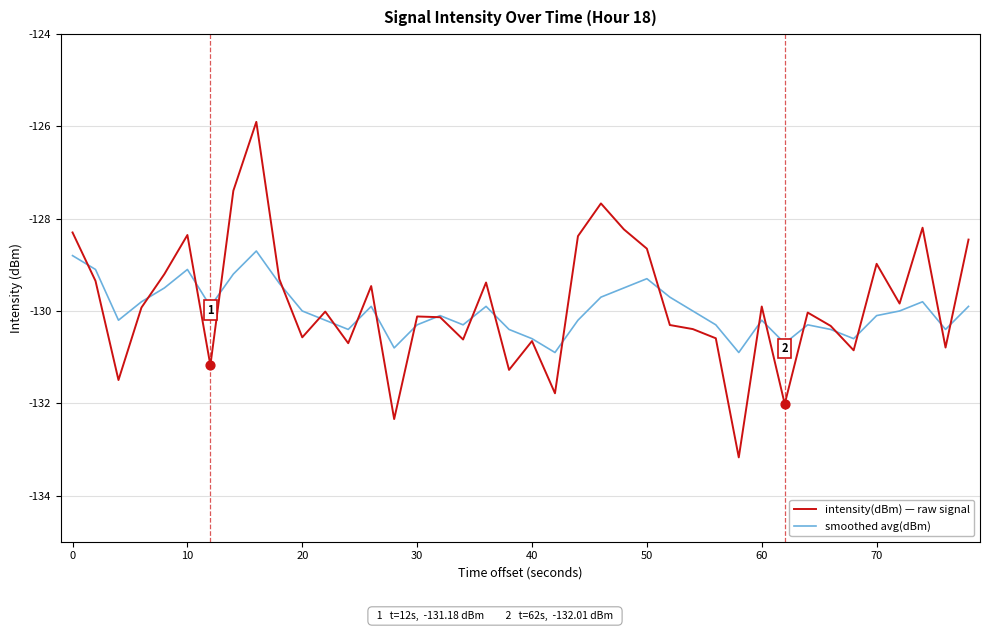

What is the greatest value displayed?

-125.9